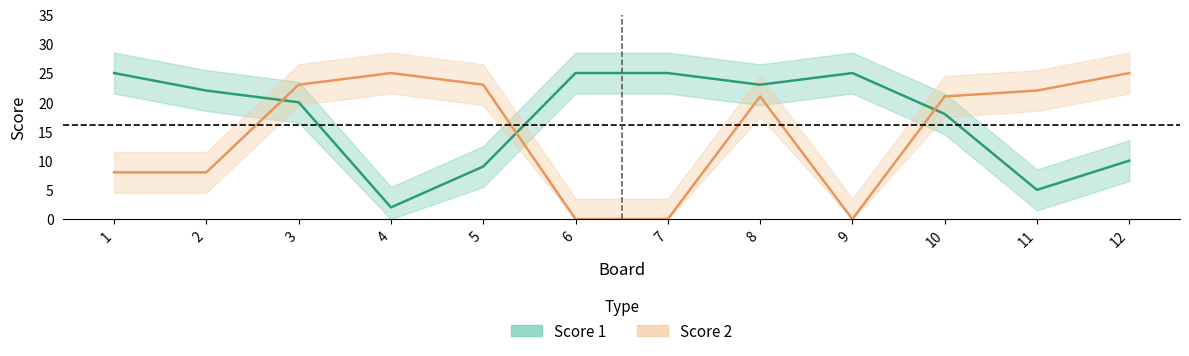

How many values in Score 2 are above zero?

9